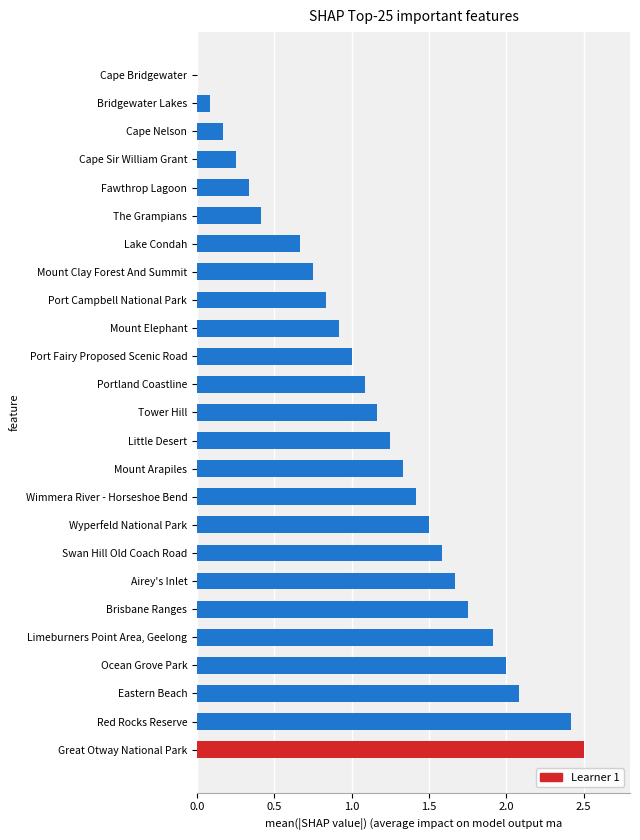

What is the change in value from Red Rocks Reserve to The Grampians?

-2.0